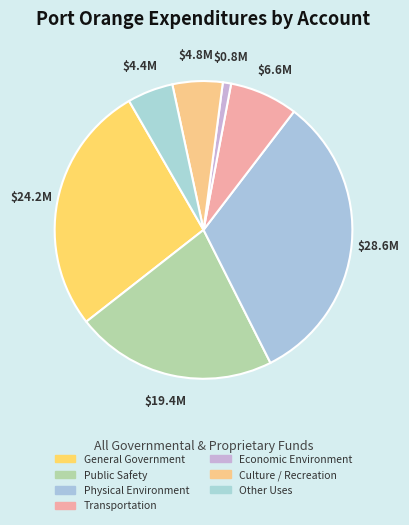

How many segments does this pie chart have?

7